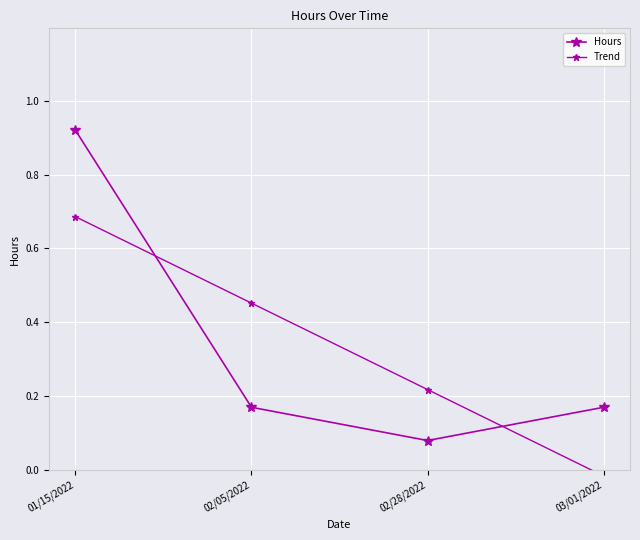

Read the Hours value at 01/15/2022.

0.9